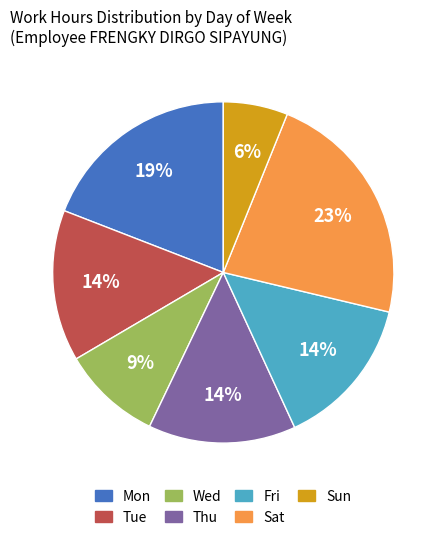

Is the sum of Fri and Sat greater than half?

No